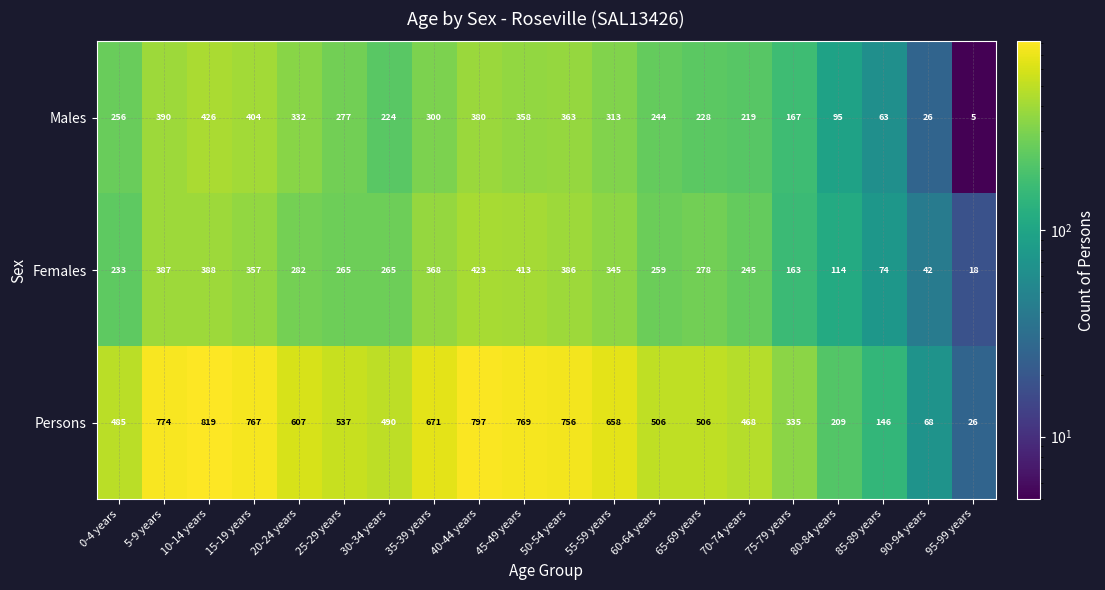

Count the number of data series in this chart.

3